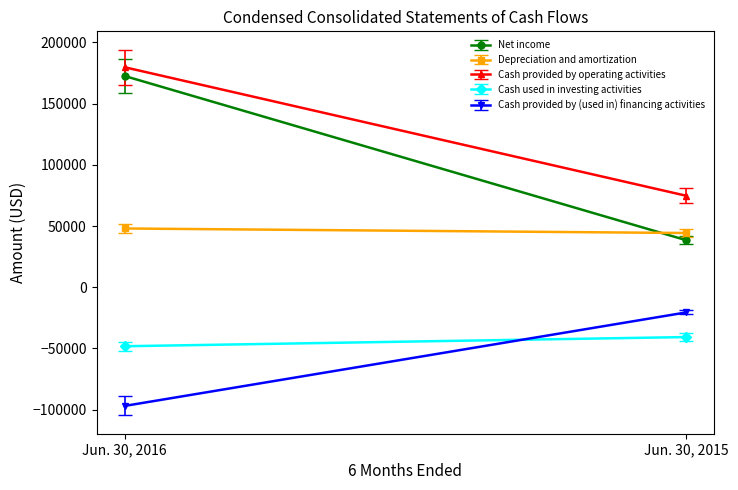

Which series has the largest range (max minus min)?

Net income